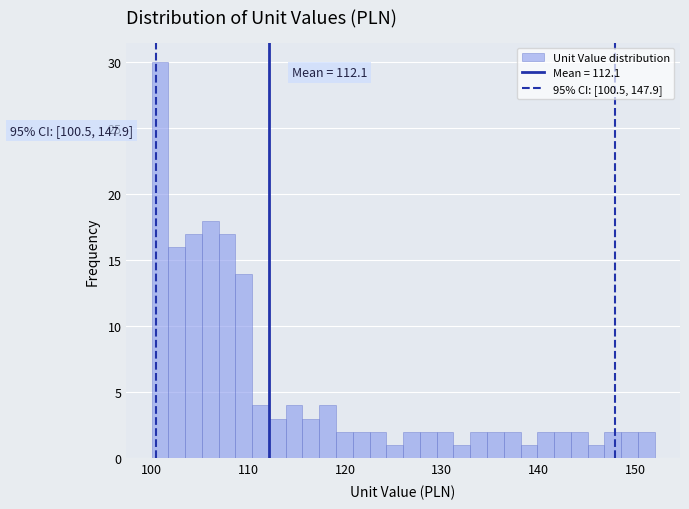

Read against the x-axis, roughly where is the centre of the tallest bar?

101